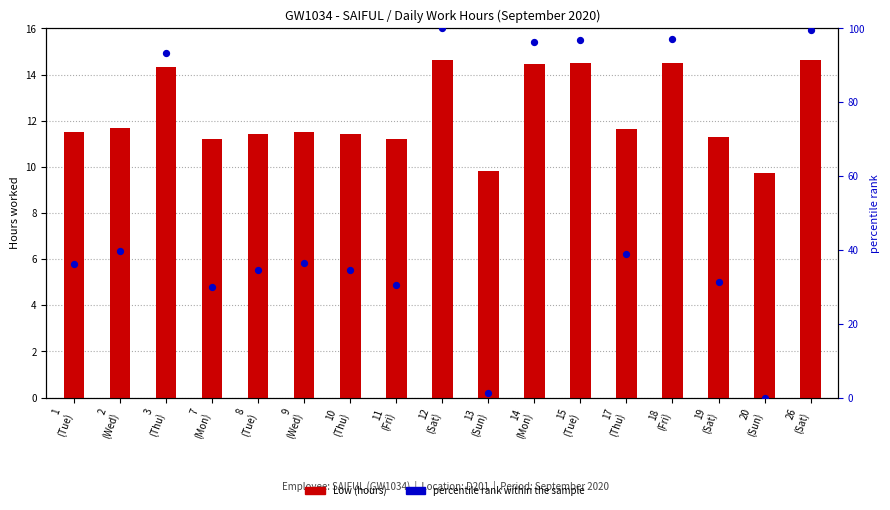

Which series reaches the minimum Y coordinate?

percentile rank within the sample